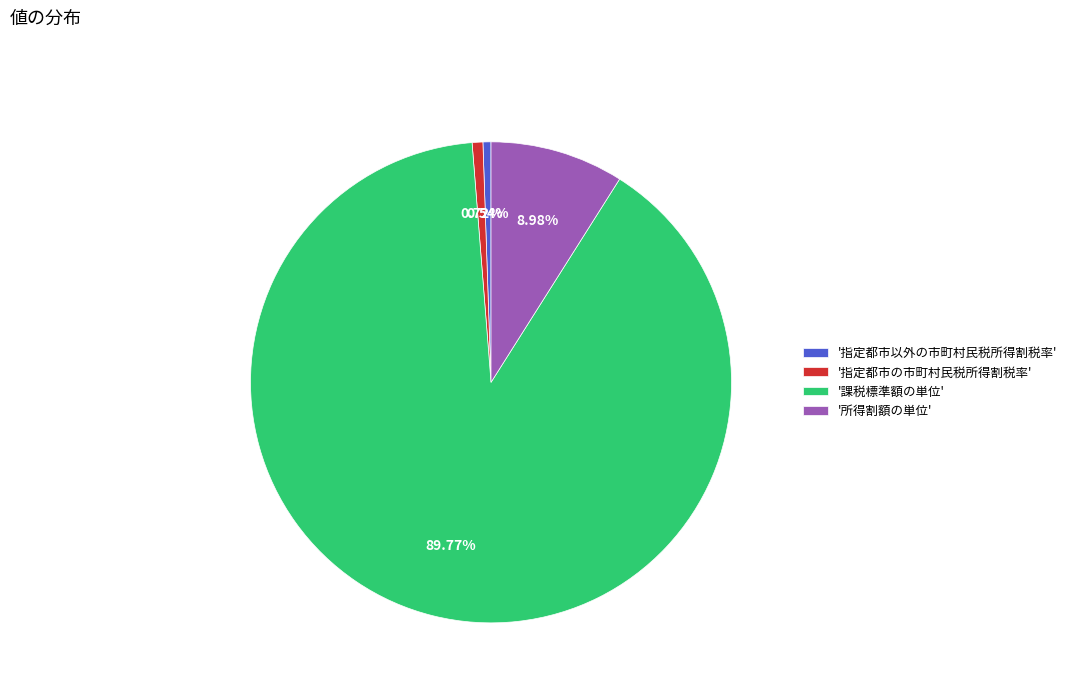

To the nearest percent, what is the difference between the largest and smallest slice percentages?

89%